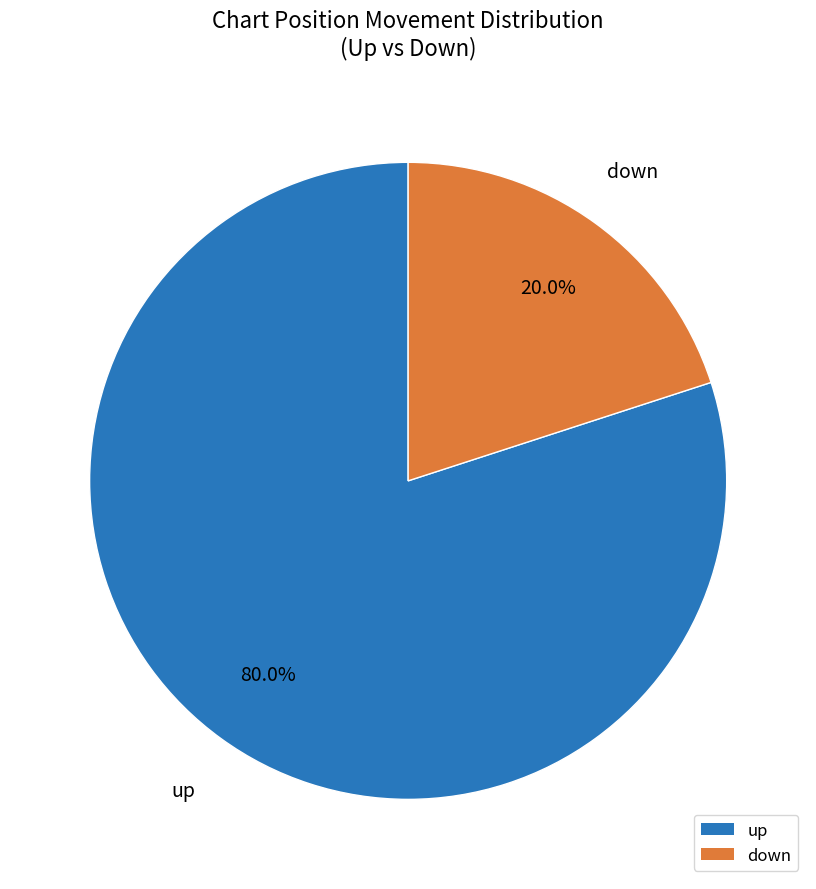

What is the largest slice in the pie chart?

up